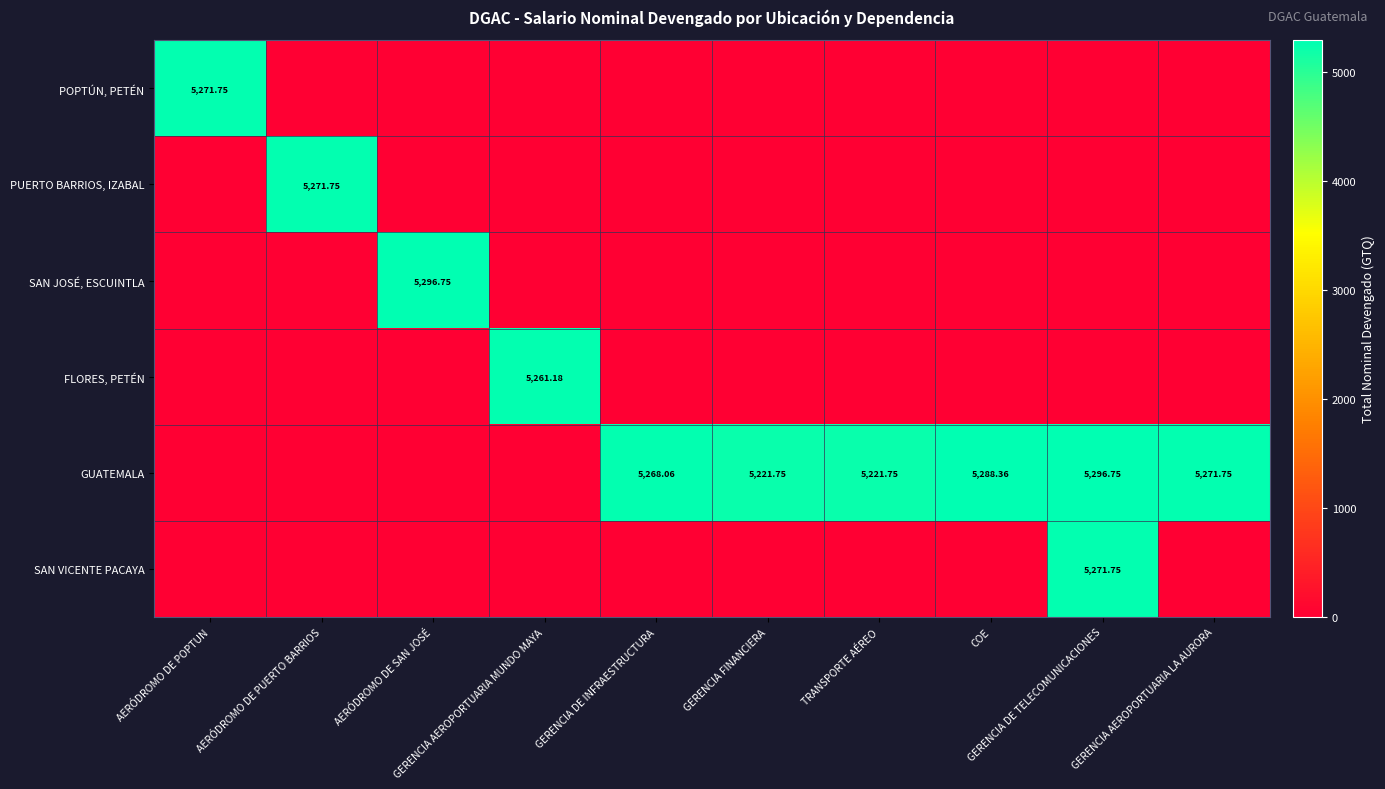

Which series has the largest total across all categories?

GUATEMALA